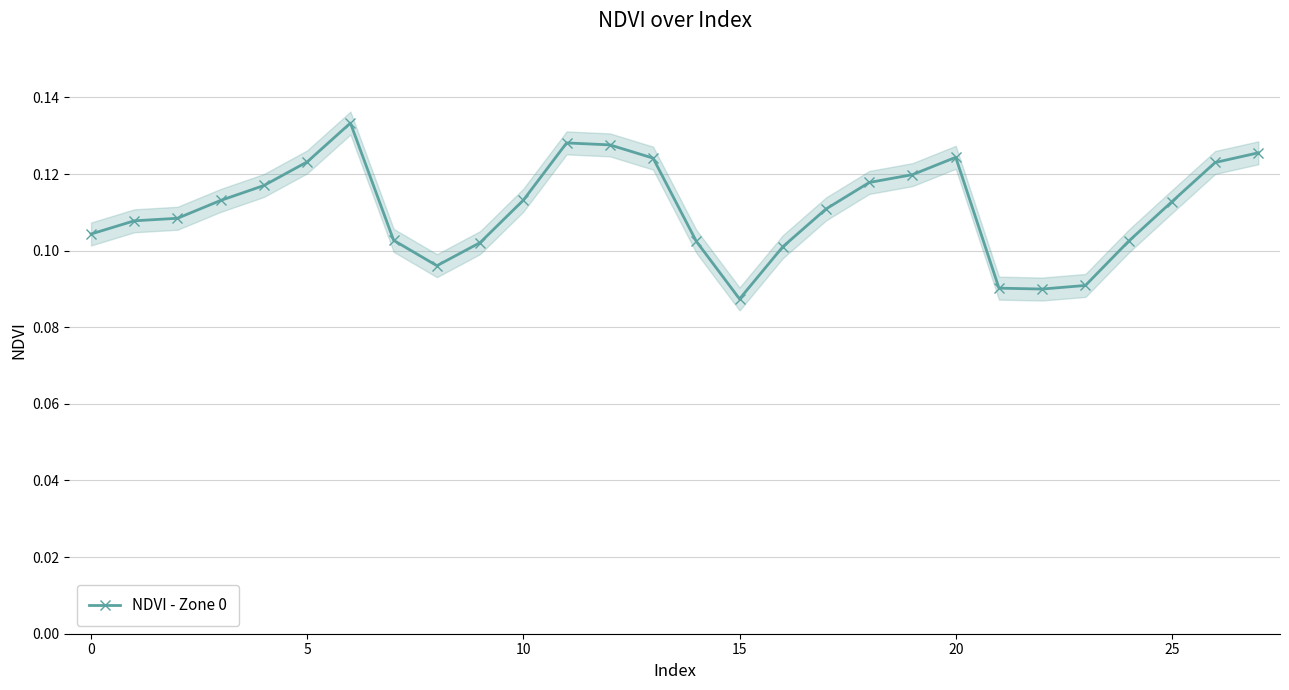

Does the chart have visible grid lines?

Yes